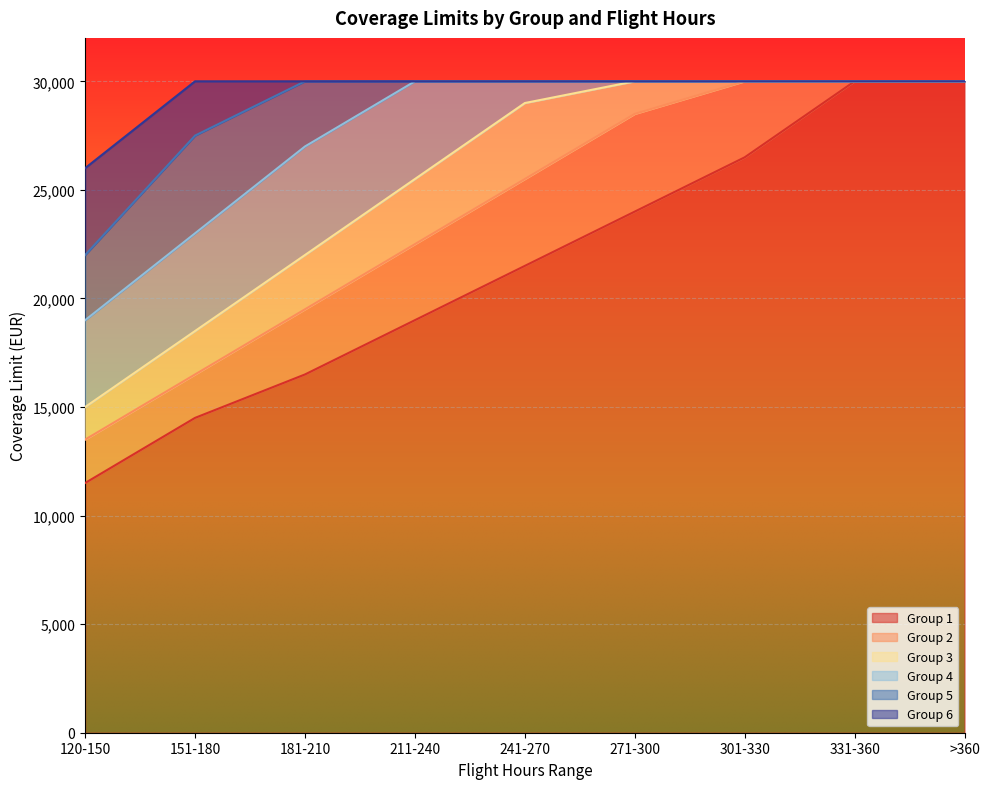

How many lines are shown in the chart?

6